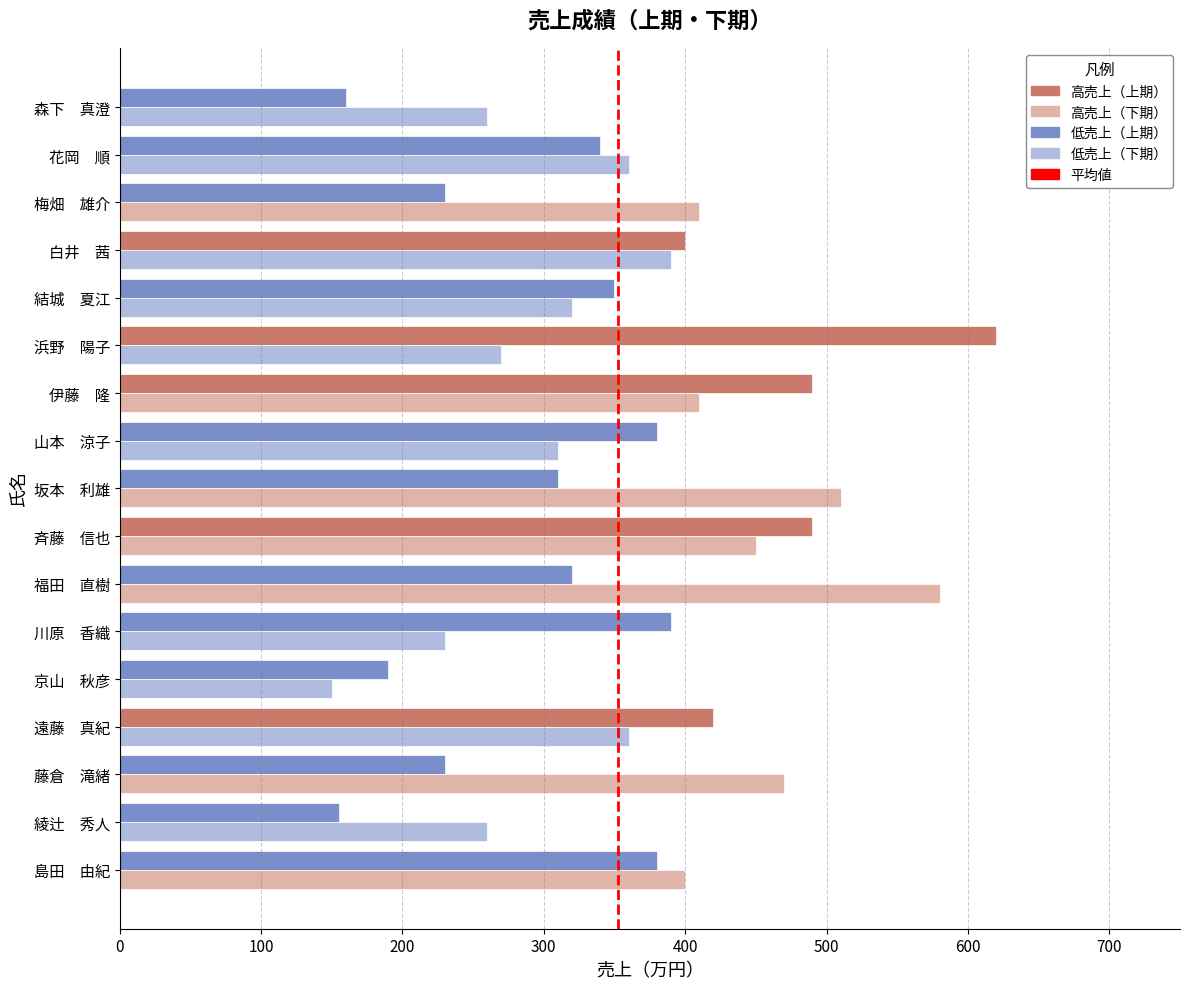

At which category is the sum across all series the highest?

斉藤　信也